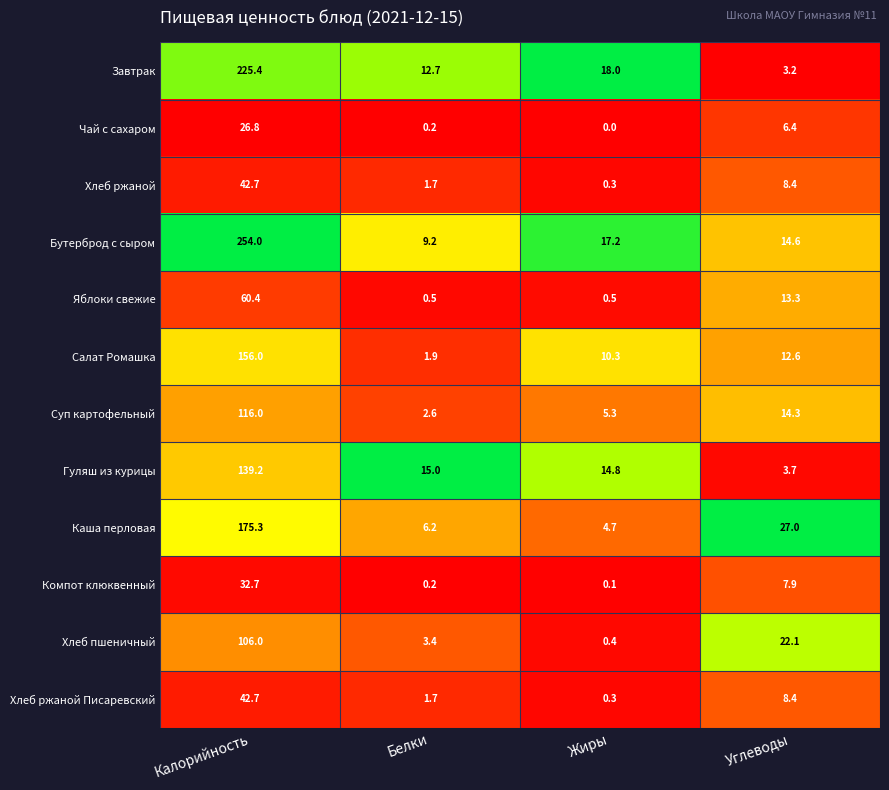

What is the total value across all series at Калорийность?

1377.2